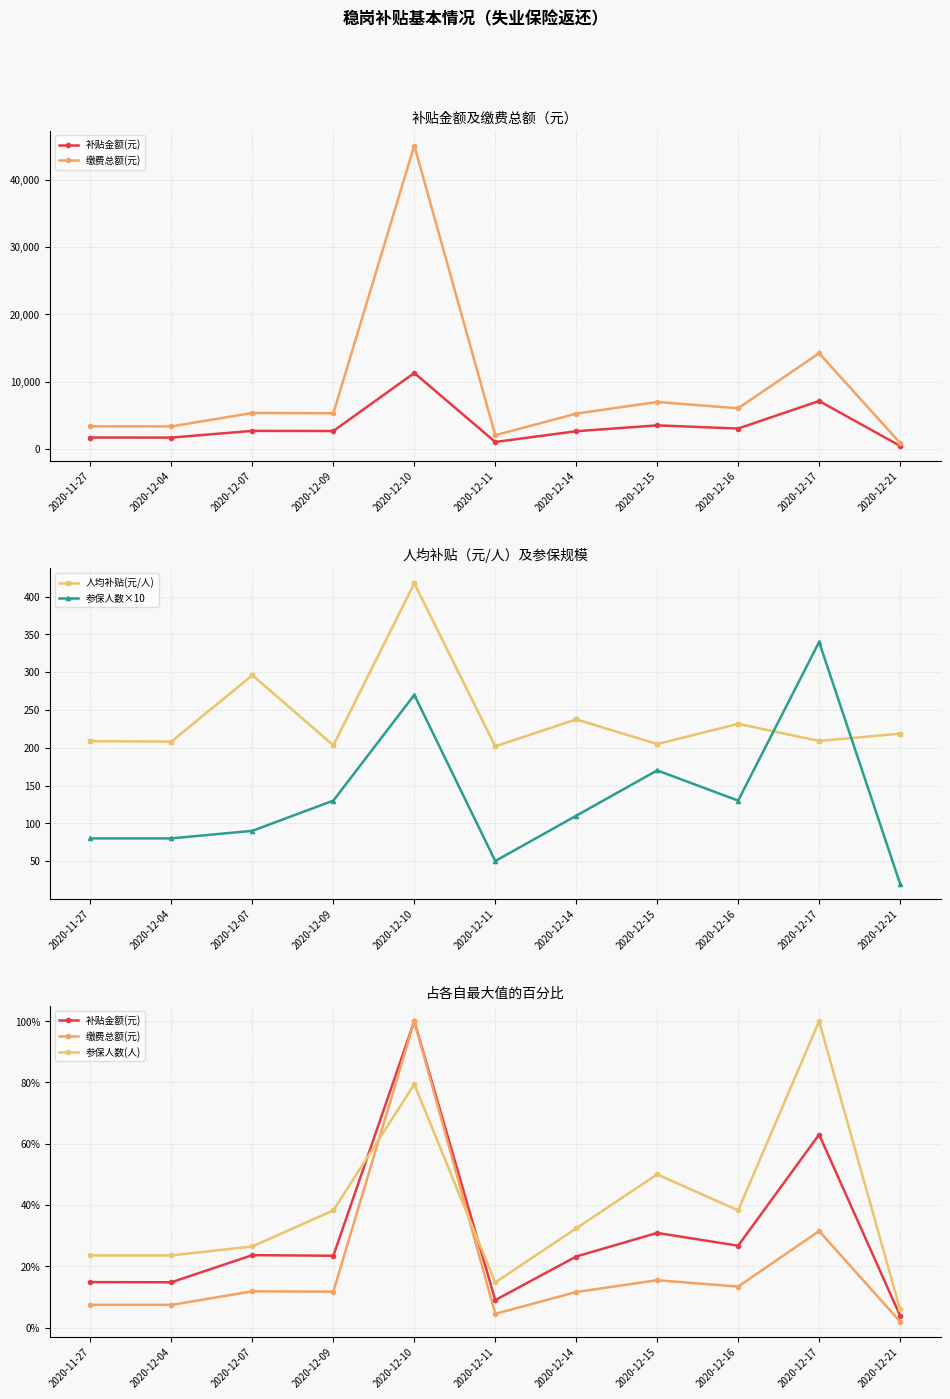

At which label does 补贴金额(元) reach its minimum?

2020-12-21